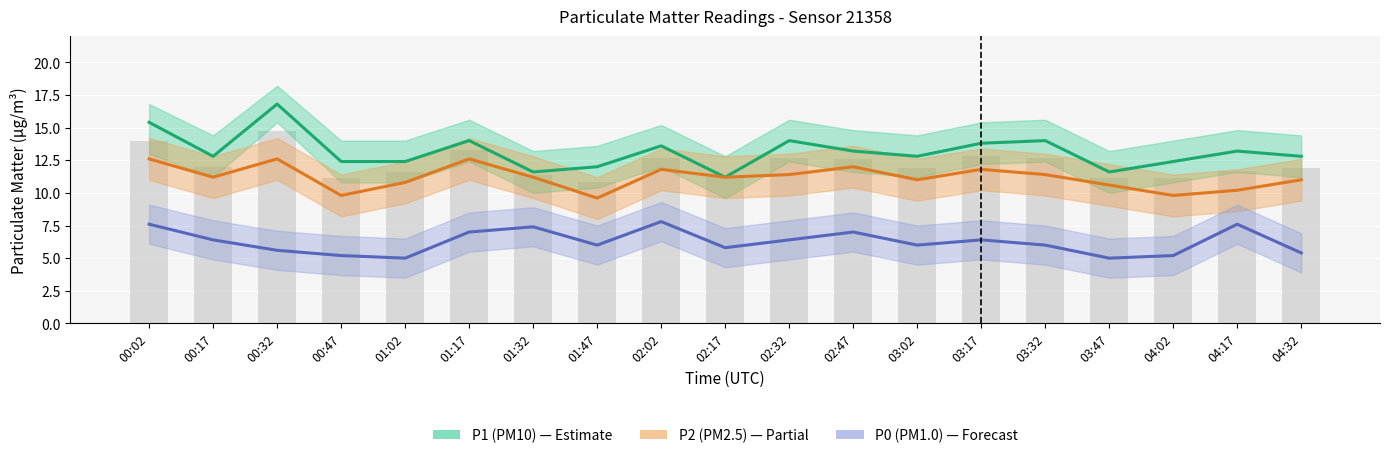

Where is P0 (PM1.0) nearest to the value 6?

01:47